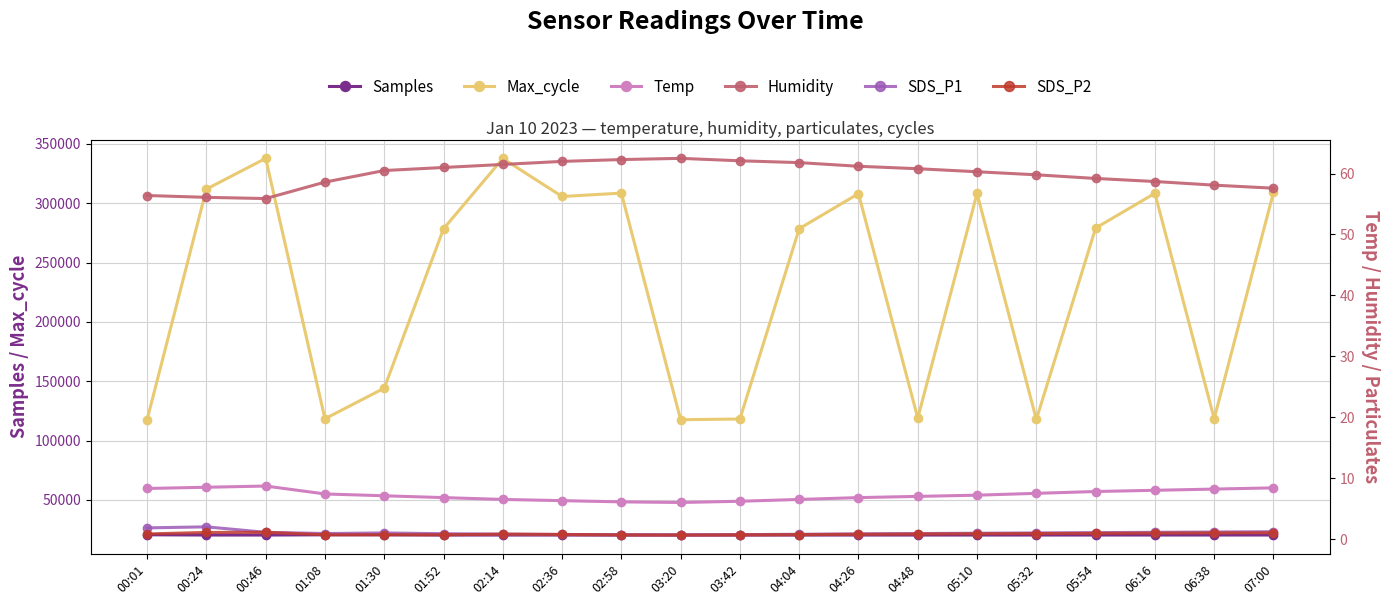

True or false: SDS_P2 and SDS_P1 intersect in this chart.

False